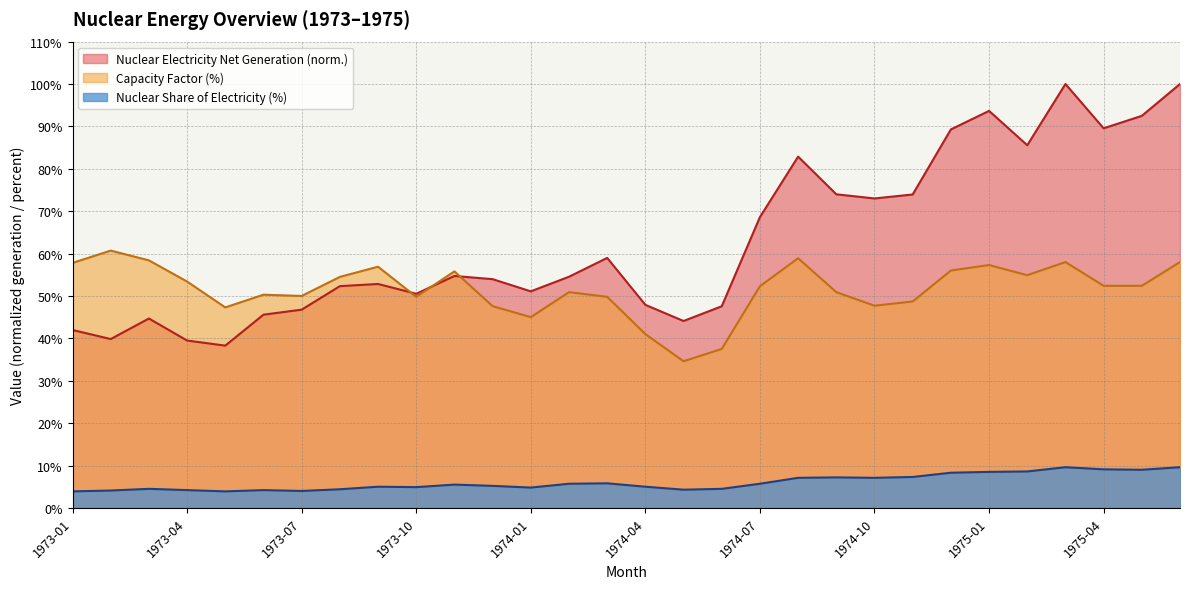

Reading left to right, list all the values displayed in this chart.

Nuclear Electricity Net Generation (Million KWh): 1973-01=42.0	1973-02=39.8	1973-03=44.7	1973-04=39.5	1973-05=38.3	1973-06=45.6	1973-07=46.8	1973-08=52.3	1973-09=52.8	1973-10=50.5	1973-11=54.7	1973-12=54.0	1974-01=51.1	1974-02=54.5	1974-03=59.0	1974-04=47.9	1974-05=44.1	1974-06=47.6	1974-07=68.6	1974-08=82.9	1974-09=74.0	1974-10=73.0	1974-11=73.9	1974-12=89.3	1975-01=93.7	1975-02=85.6	1975-03=100.0	1975-04=89.6	1975-05=92.5	1975-06=100.0
Nuclear Share of Electricity (%): 1973-01=3.9	1973-02=4.1	1973-03=4.5	1973-04=4.2	1973-05=3.9	1973-06=4.2	1973-07=4.0	1973-08=4.4	1973-09=5.0	1973-10=4.9	1973-11=5.5	1973-12=5.2	1974-01=4.8	1974-02=5.7	1974-03=5.8	1974-04=5.0	1974-05=4.3	1974-06=4.5	1974-07=5.7	1974-08=7.1	1974-09=7.2	1974-10=7.1	1974-11=7.3	1974-12=8.3	1975-01=8.5	1975-02=8.6	1975-03=9.6	1975-04=9.1	1975-05=9.0	1975-06=9.6
Capacity Factor (%): 1973-01=57.8	1973-02=60.7	1973-03=58.4	1973-04=53.4	1973-05=47.3	1973-06=50.3	1973-07=50.0	1973-08=54.5	1973-09=56.9	1973-10=49.8	1973-11=55.8	1973-12=47.6	1974-01=45.0	1974-02=50.9	1974-03=49.8	1974-04=41.0	1974-05=34.6	1974-06=37.5	1974-07=52.3	1974-08=58.9	1974-09=50.9	1974-10=47.7	1974-11=48.7	1974-12=56.0	1975-01=57.3	1975-02=54.9	1975-03=58.0	1975-04=52.4	1975-05=52.4	1975-06=58.0